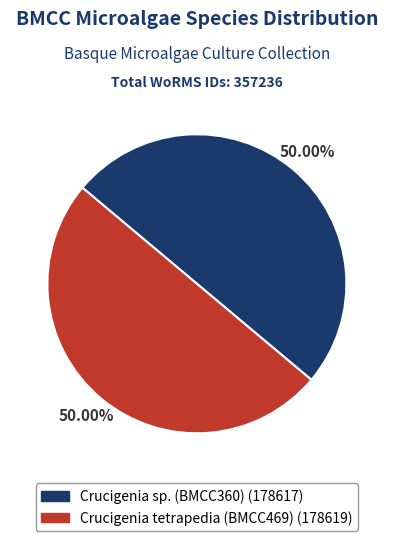

How many slices are in this pie chart?

2